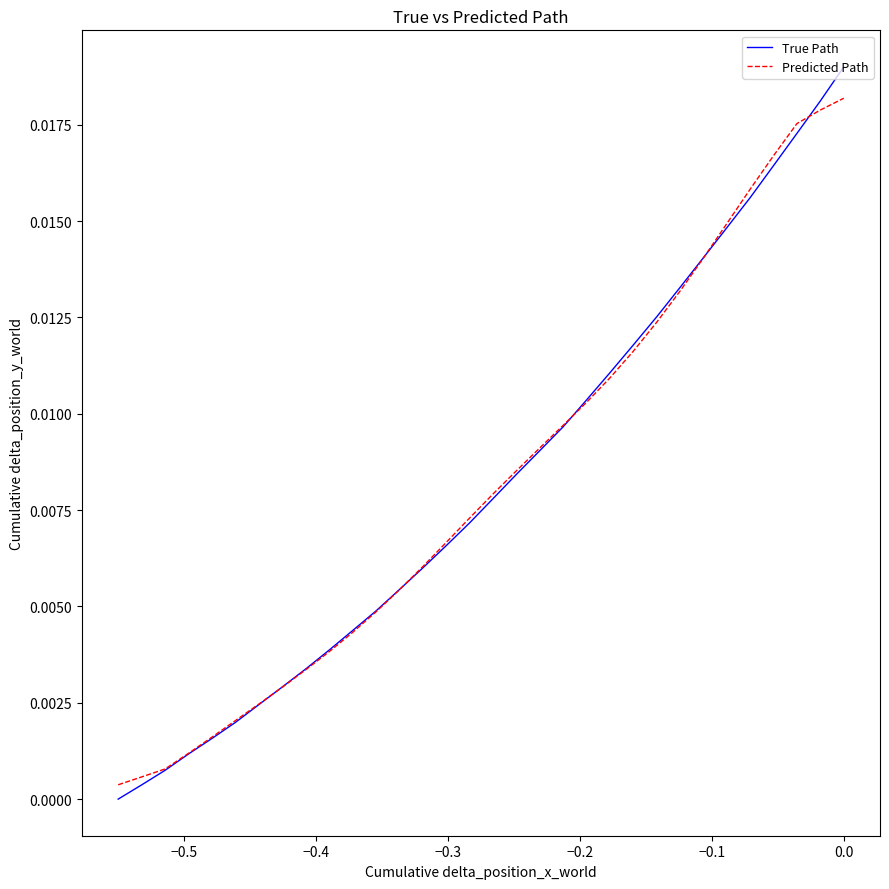

Which series has the widest spread of values?

True Path